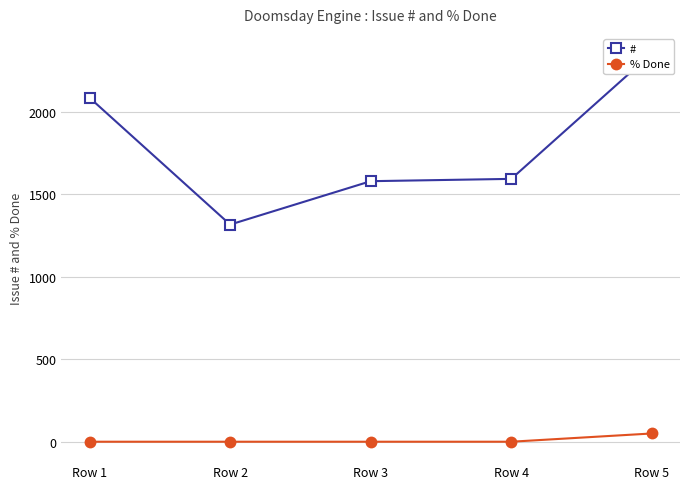

Which category has the lowest value in the # series?

Row 2